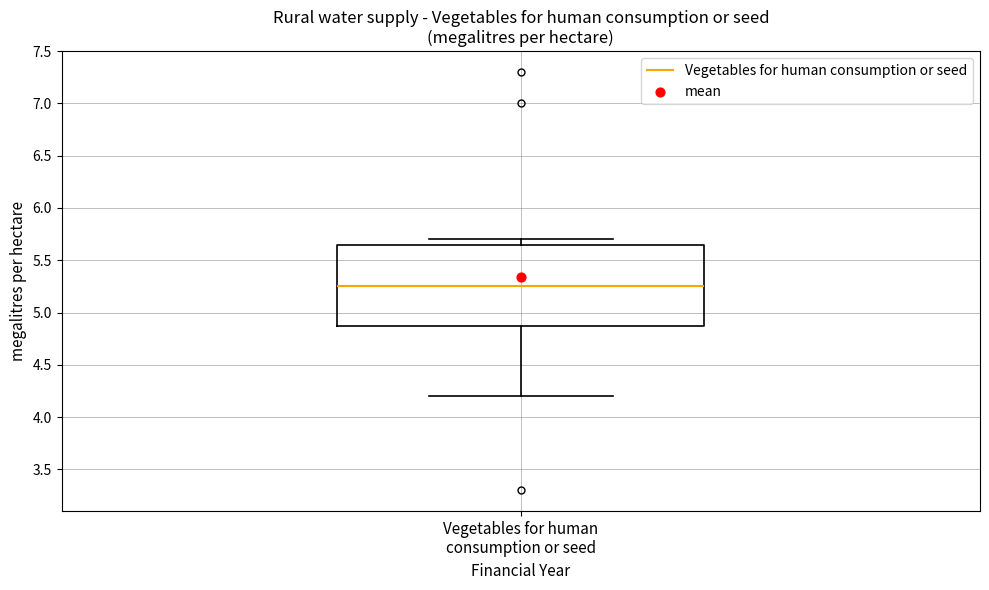

Read this box plot against the y-axis: the position of the median line, the range covered by the box, and the ends of both whiskers. The values are not printed on the chart, so give them approximately, as read against the axis.

median 5.25, box 4.90 to 5.65, whiskers 4.20 to 5.70